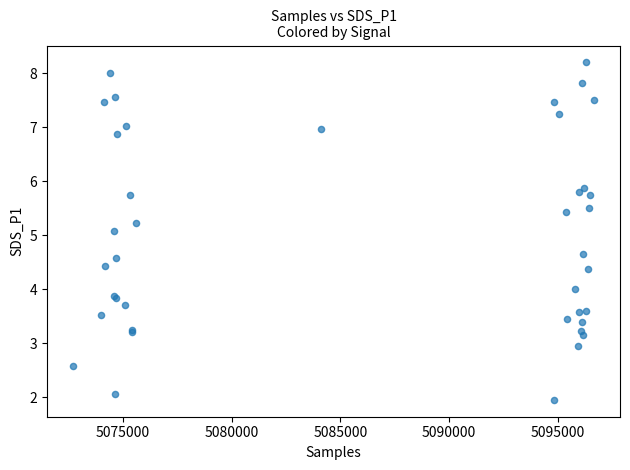

What Y value in the scatter plot is closest to 5?

5.1